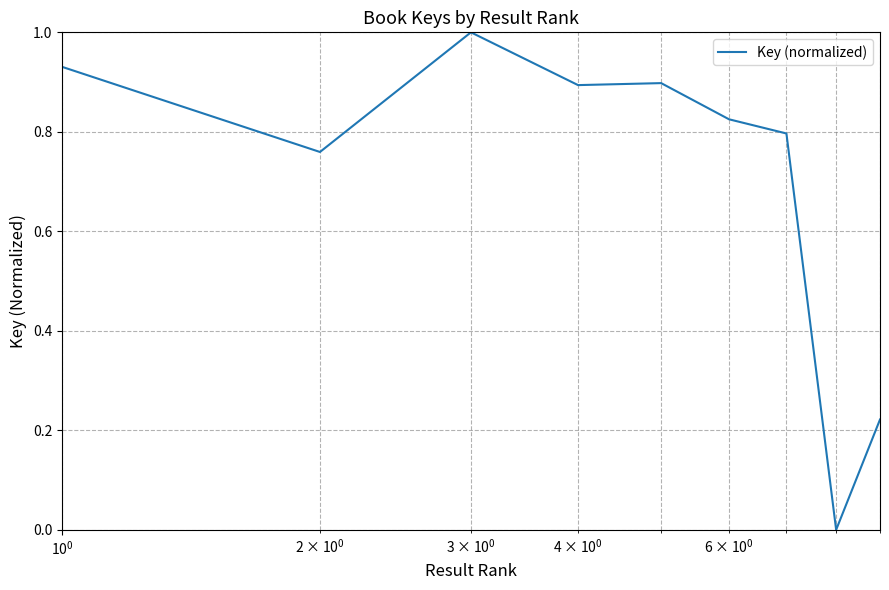

Is this an area chart (filled region under the line)?

No